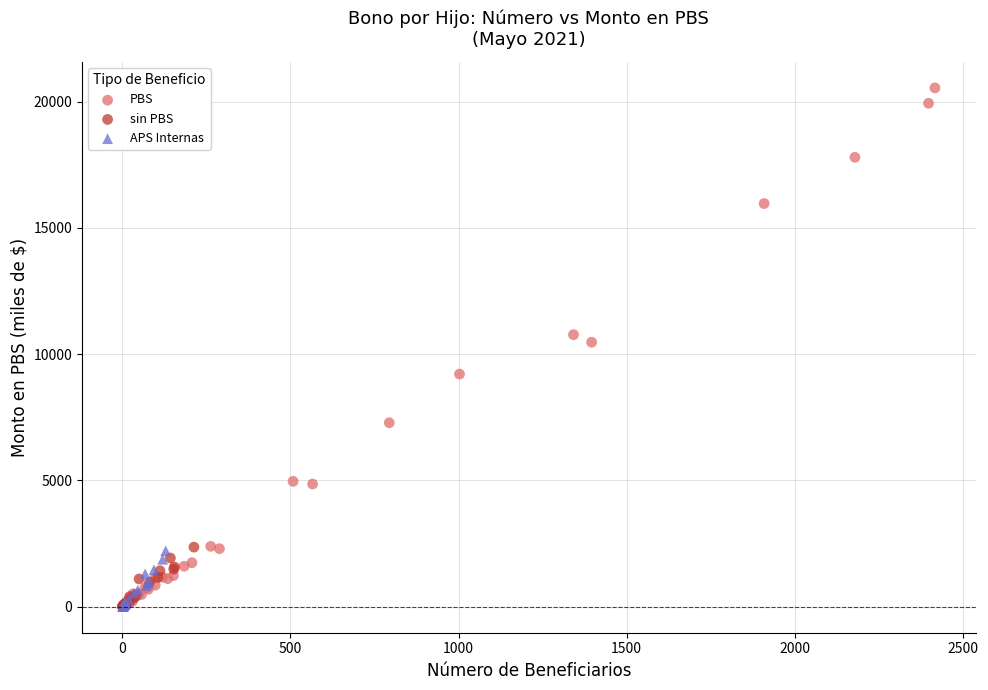

Which series has the largest Y range (max minus min)?

PBS